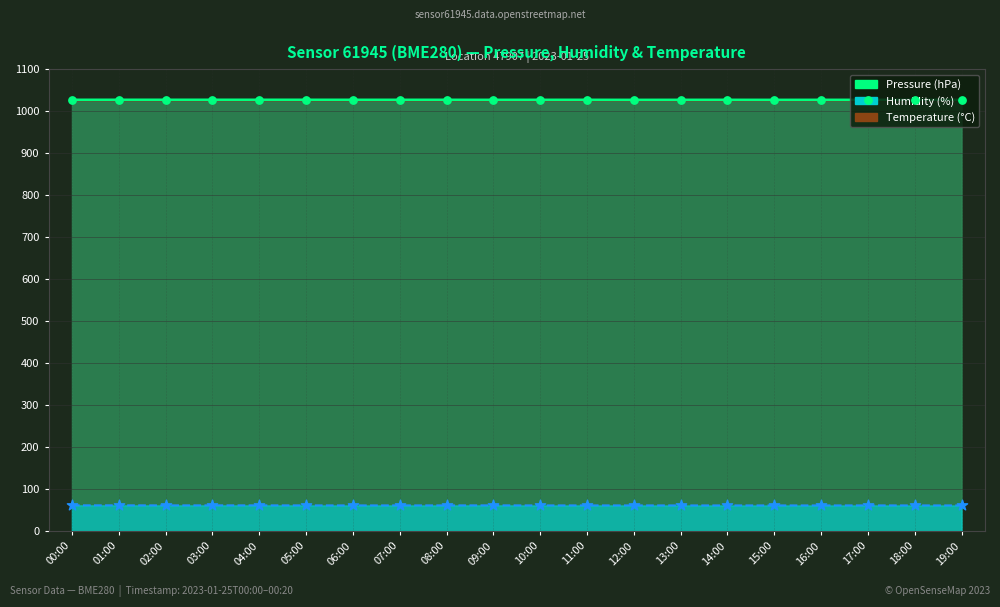

Which series has the largest total across all categories?

pressure_line